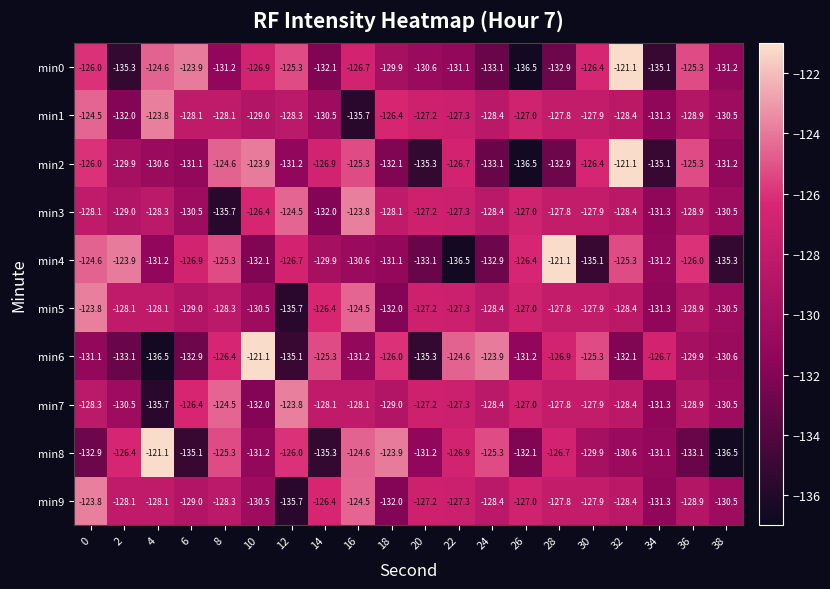

Count the number of categories in the chart.

20